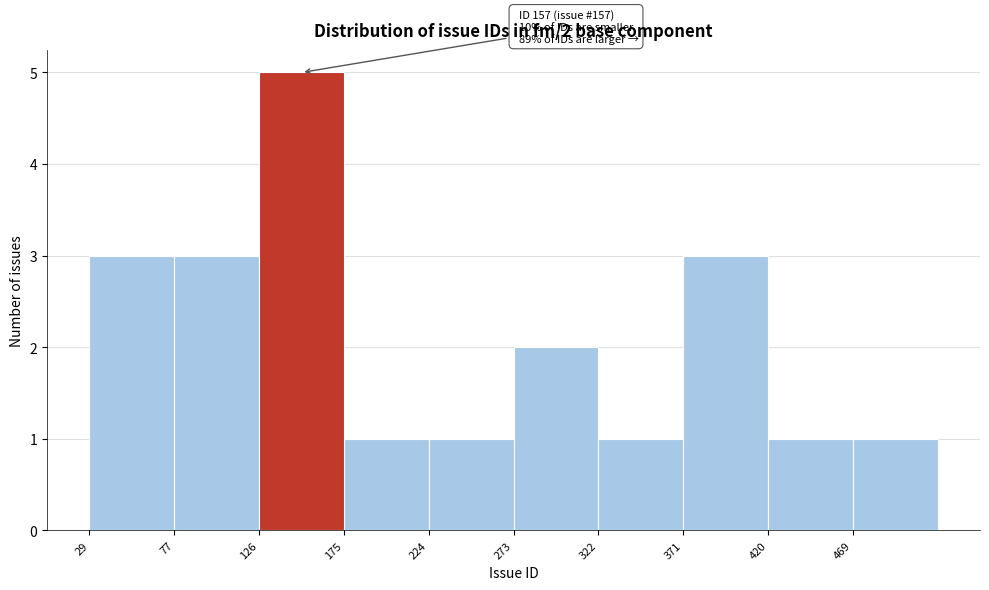

Which range on the x-axis has the tallest bar?

125 to 175